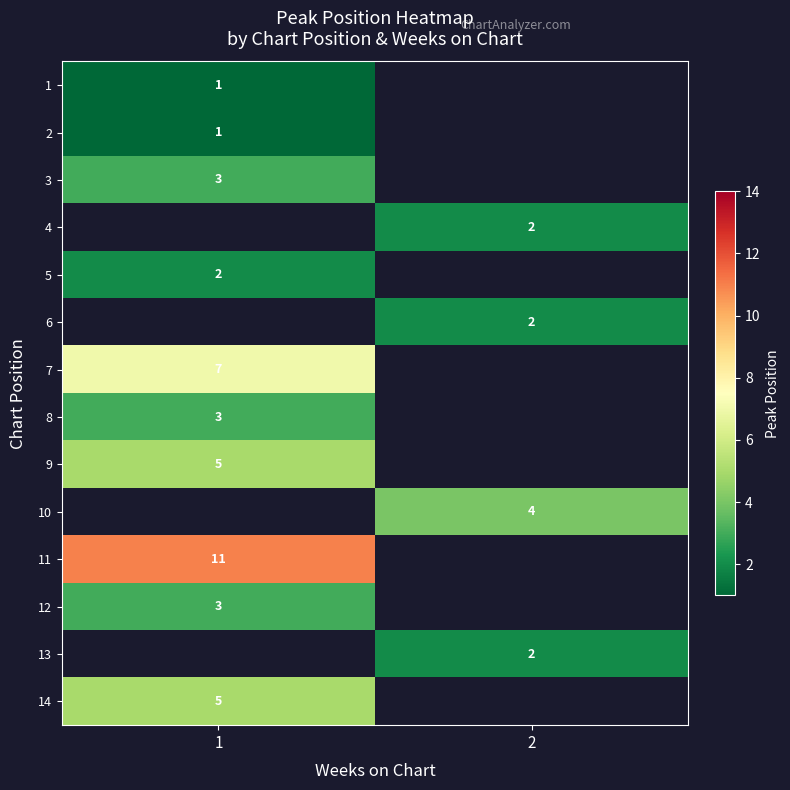

How many categories are shown in the chart?

2